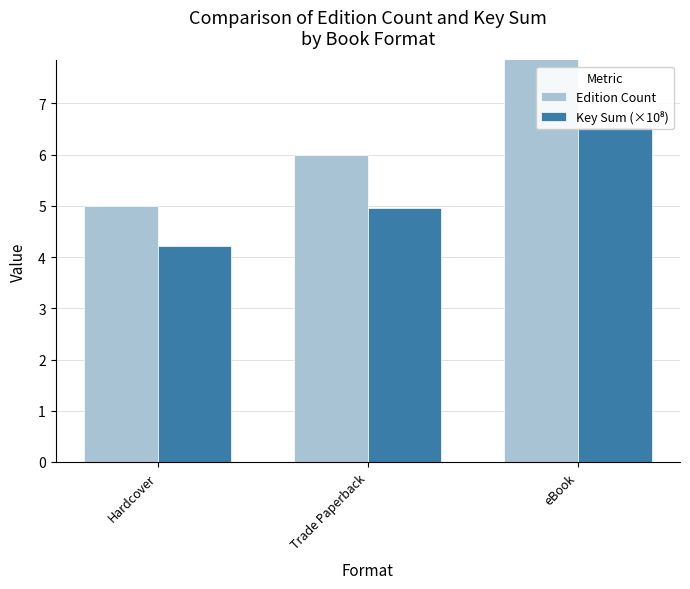

True or false: Key Sum (×10⁸) has a value of 4.2 at Hardcover.

True